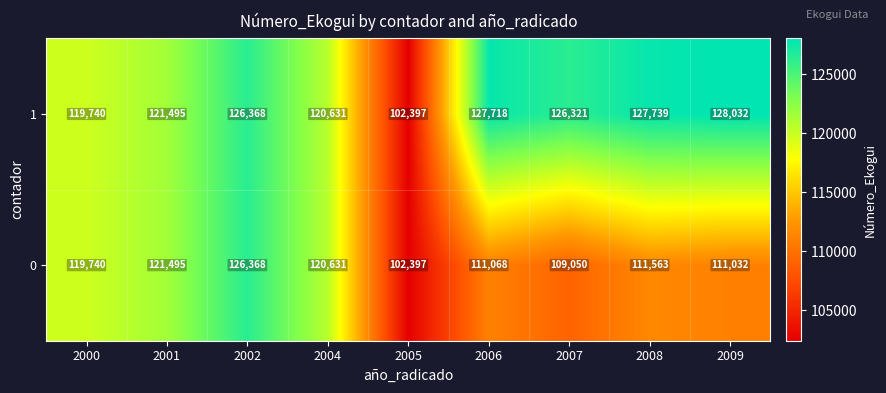

Reading left to right, list all the values displayed in this chart.

1: 119740	121495	126368	120631	102397	127718	126321	127739	128032
0: 119740	121495	126368	120631	102397	111068	109050	111563	111032